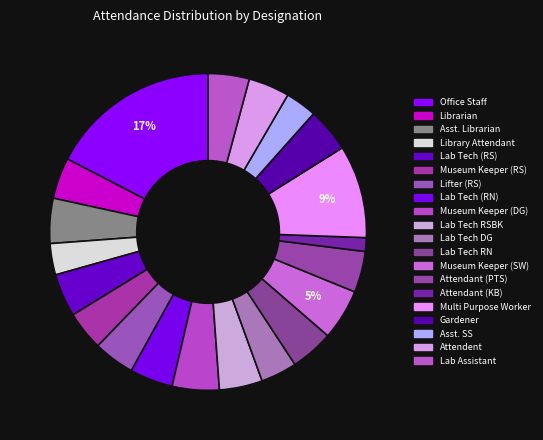

Count the number of slices in the pie.

20